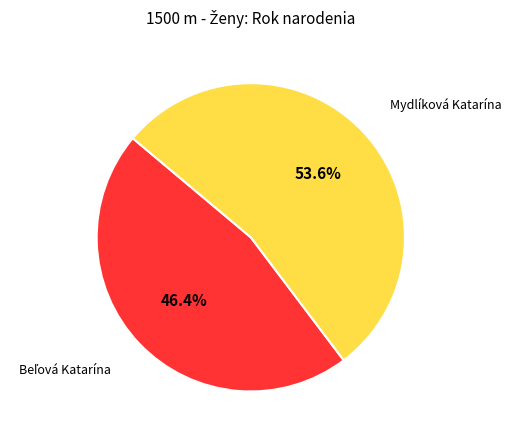

What is the largest slice in the pie chart?

Mydlíková Katarína